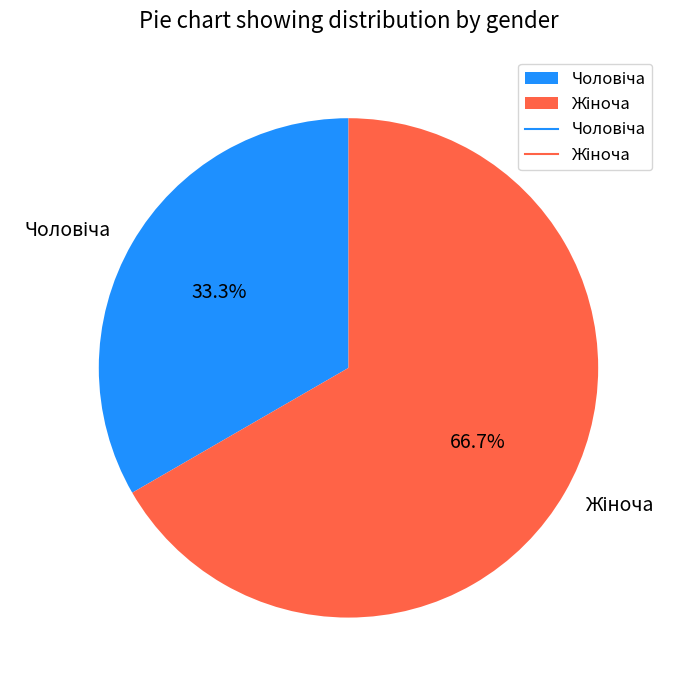

Is there a majority slice in this chart?

Yes